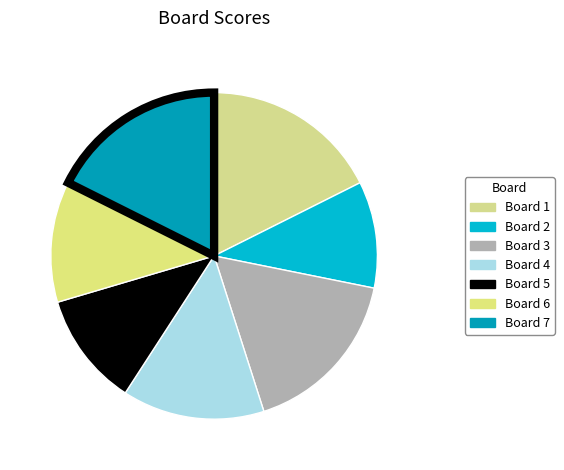

How many slices are in this pie chart?

7